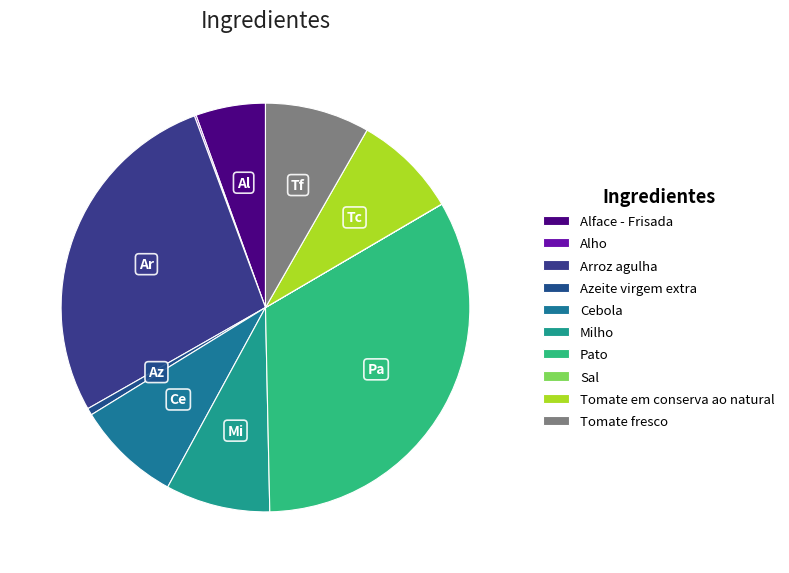

To the nearest percent, what is the average slice percentage?

10%